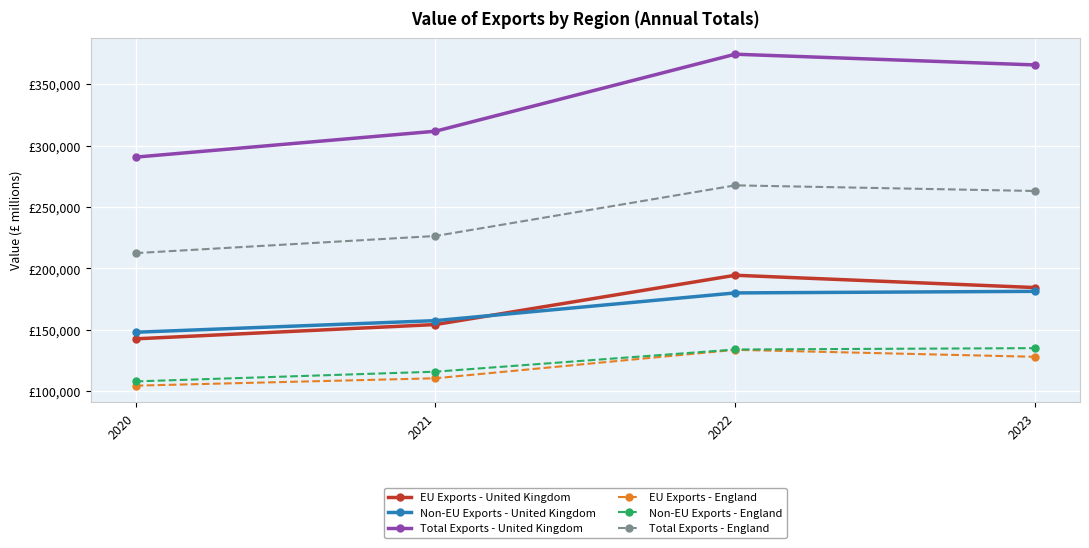

Does the chart display data point markers on the line(s)?

Yes